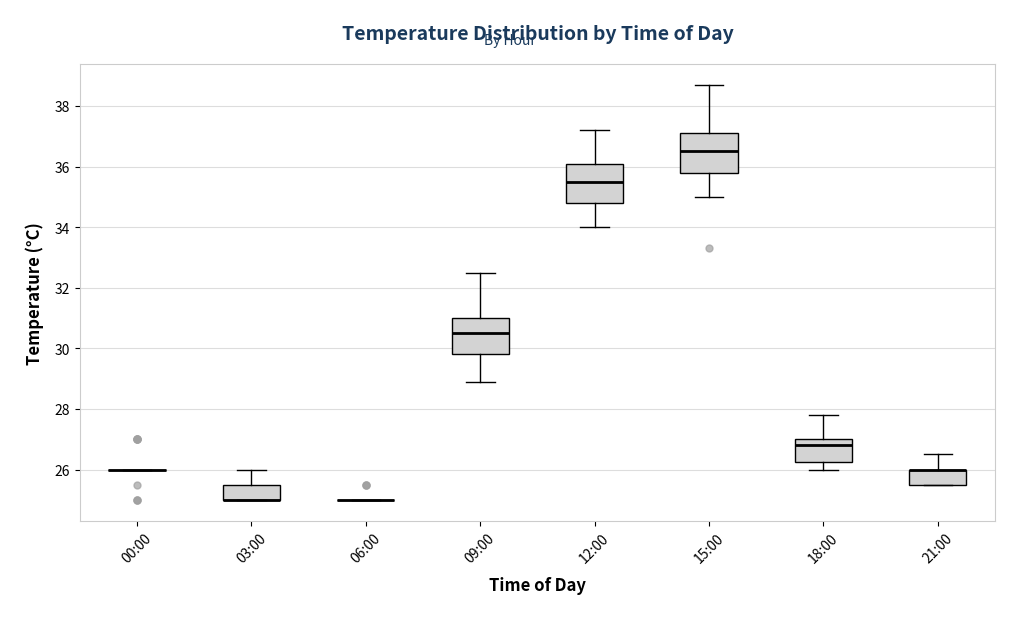

Reading left to right, read every box against the y-axis: the position of its median line, the range the box covers, and the ends of its whiskers. The values are not printed on the chart, so give them approximately, as read against the axis.

00:00: box collapsed to a line at 26.0, whiskers 26.0 to 26.0
03:00: median 25.0 (drawn on the box's lower edge), box 25.0 to 25.6, whiskers 25.0 to 26.0
06:00: box collapsed to a line at 25.0, whiskers 25.0 to 25.0
09:00: median 30.6, box 29.8 to 31.0, whiskers 29.0 to 32.6
12:00: median 35.6, box 34.8 to 36.2, whiskers 34.0 to 37.2
15:00: median 36.6, box 35.8 to 37.2, whiskers 35.0 to 38.8
18:00: median 26.8, box 26.2 to 27.0, whiskers 26.0 to 27.8
21:00: median 26.0 (drawn on the box's upper edge), box 25.6 to 26.0, whiskers 25.6 to 26.6